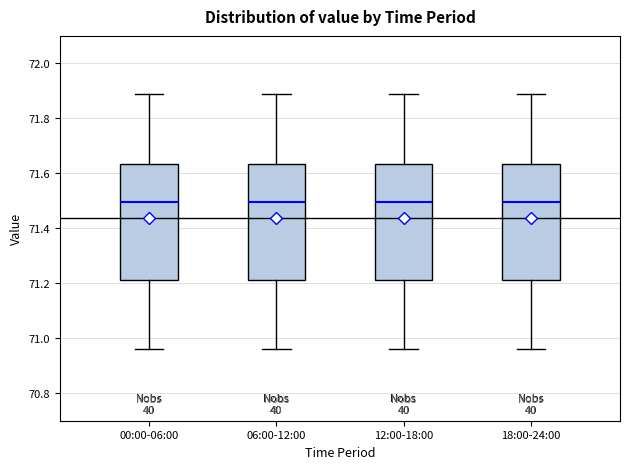

Reading left to right, transcribe this box plot: for each box, give where its median line is, the range the box spans, and where its two whiskers end, as read against the y-axis. The values are not printed on the chart, so give them approximately, as read against the axis.

00:00-06:00: median 71.50, box 71.22 to 71.64, whiskers 70.96 to 71.90
06:00-12:00: median 71.50, box 71.22 to 71.64, whiskers 70.96 to 71.90
12:00-18:00: median 71.50, box 71.22 to 71.64, whiskers 70.96 to 71.90
18:00-24:00: median 71.50, box 71.22 to 71.64, whiskers 70.96 to 71.90